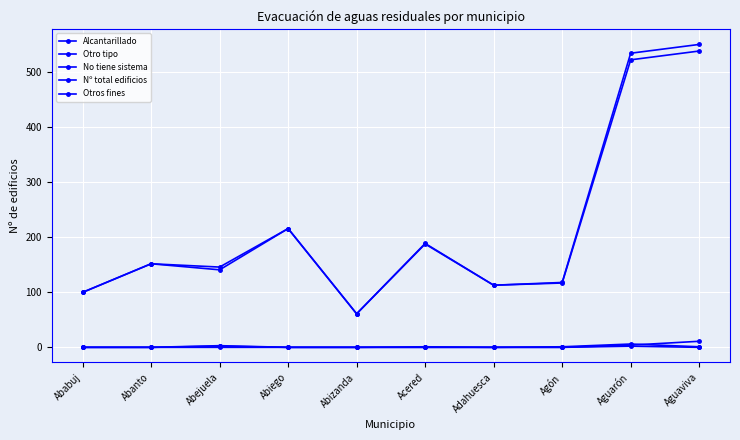

List the labels in order of Nº total edificios value, largest first.

Aguaviva, Aguarón, Abiego, Acered, Abanto, Abejuela, Agón, Adahuesca, Ababuj, Abizanda